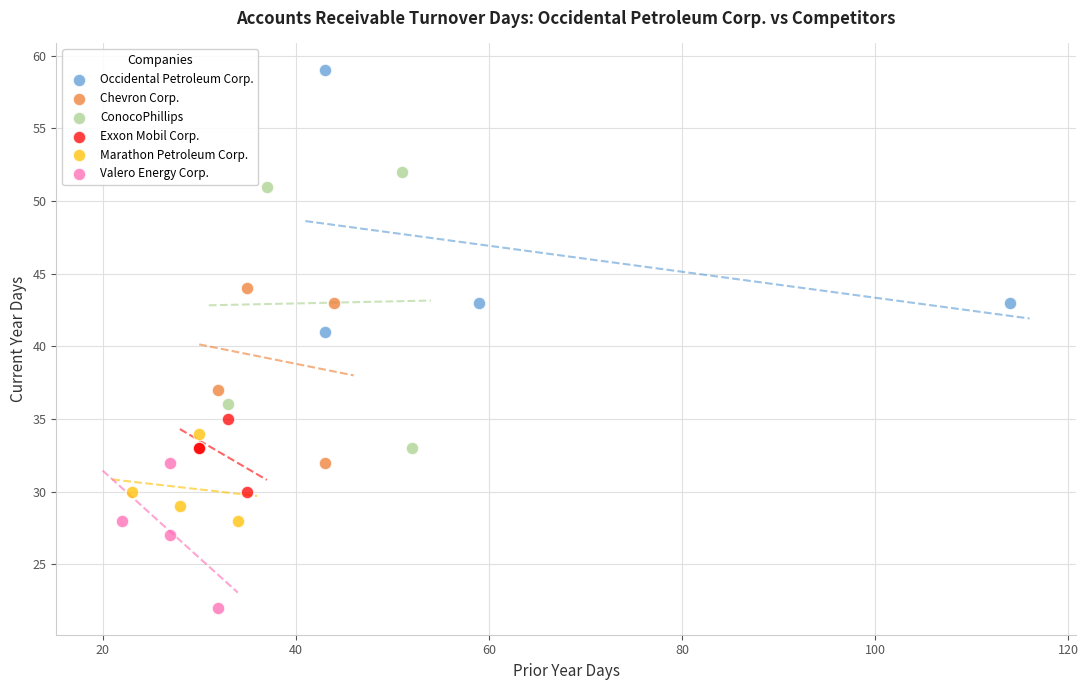

Which series contains the highest Y value?

Occidental Petroleum Corp.